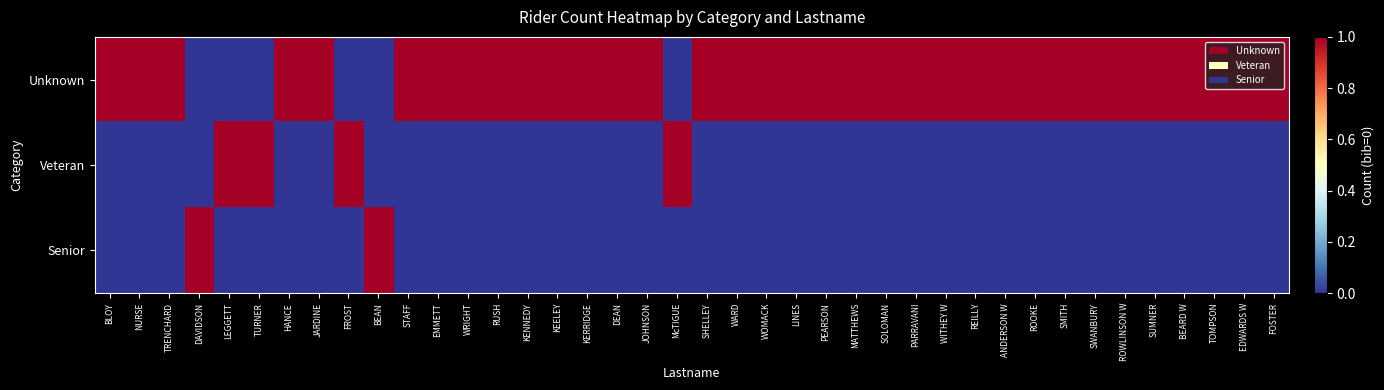

At TOMPSON, list the series in order from smallest to largest.

Veteran, Senior, Unknown